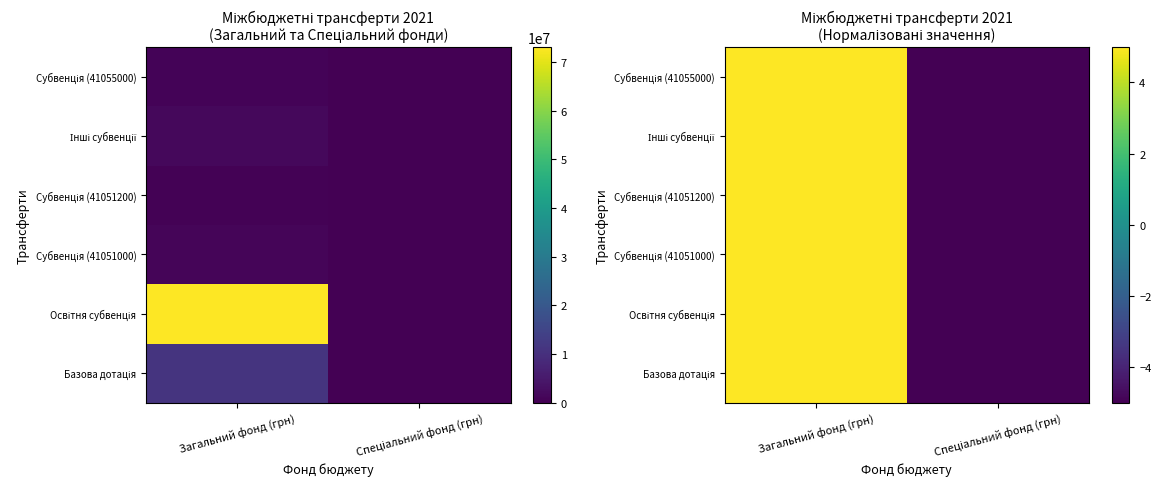

Is it true that Базова дотація equals -5 at Спеціальний фонд (грн)?

True